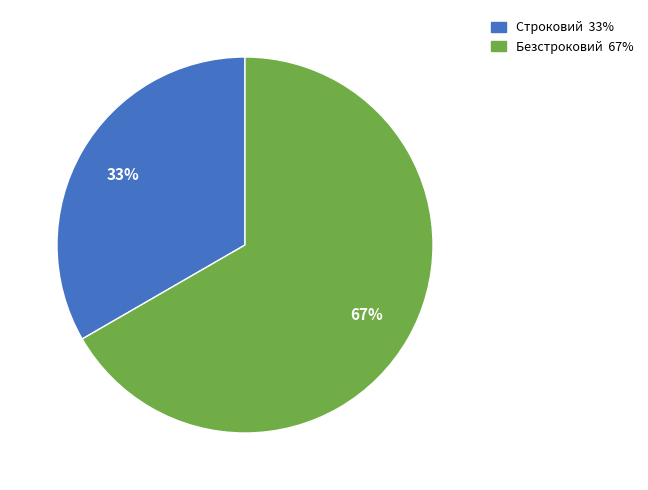

Combined, do Безстроковий and Строковий account for over 50%?

Yes